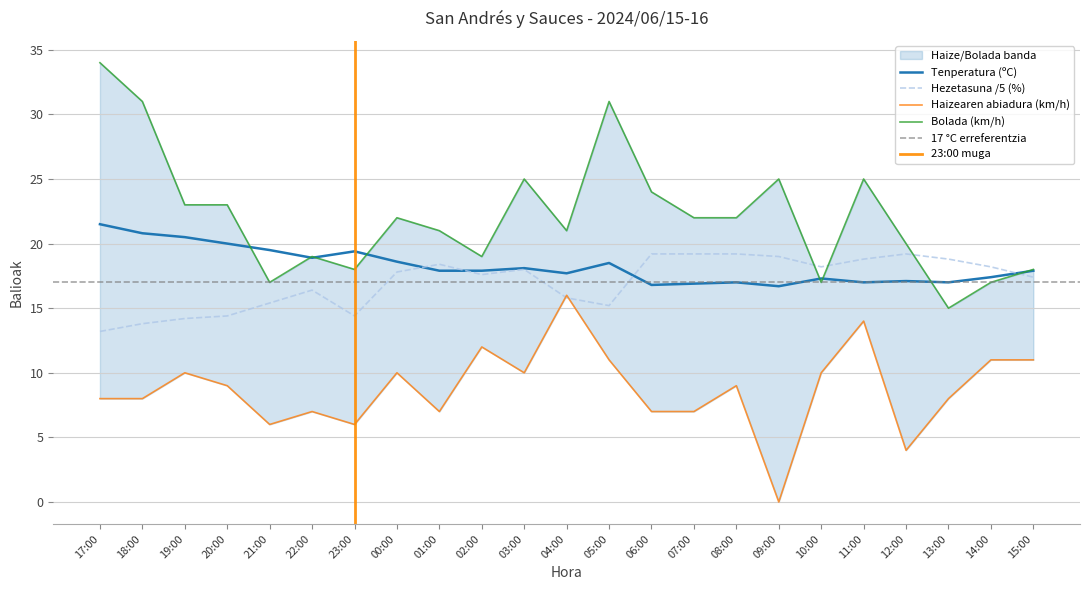

What is the value of the Bolada (km/h) point at the 20th from the left?

20.0